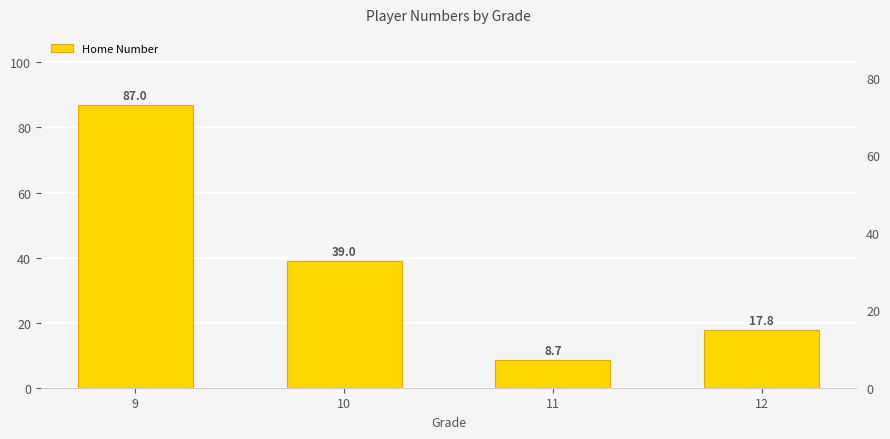

What is the value of the 3rd bar from the left?

8.7